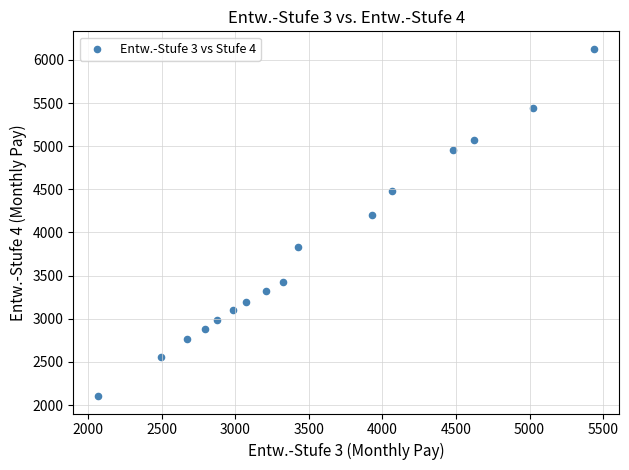

What Y value in the scatter plot is closest to 4116?

4204.8